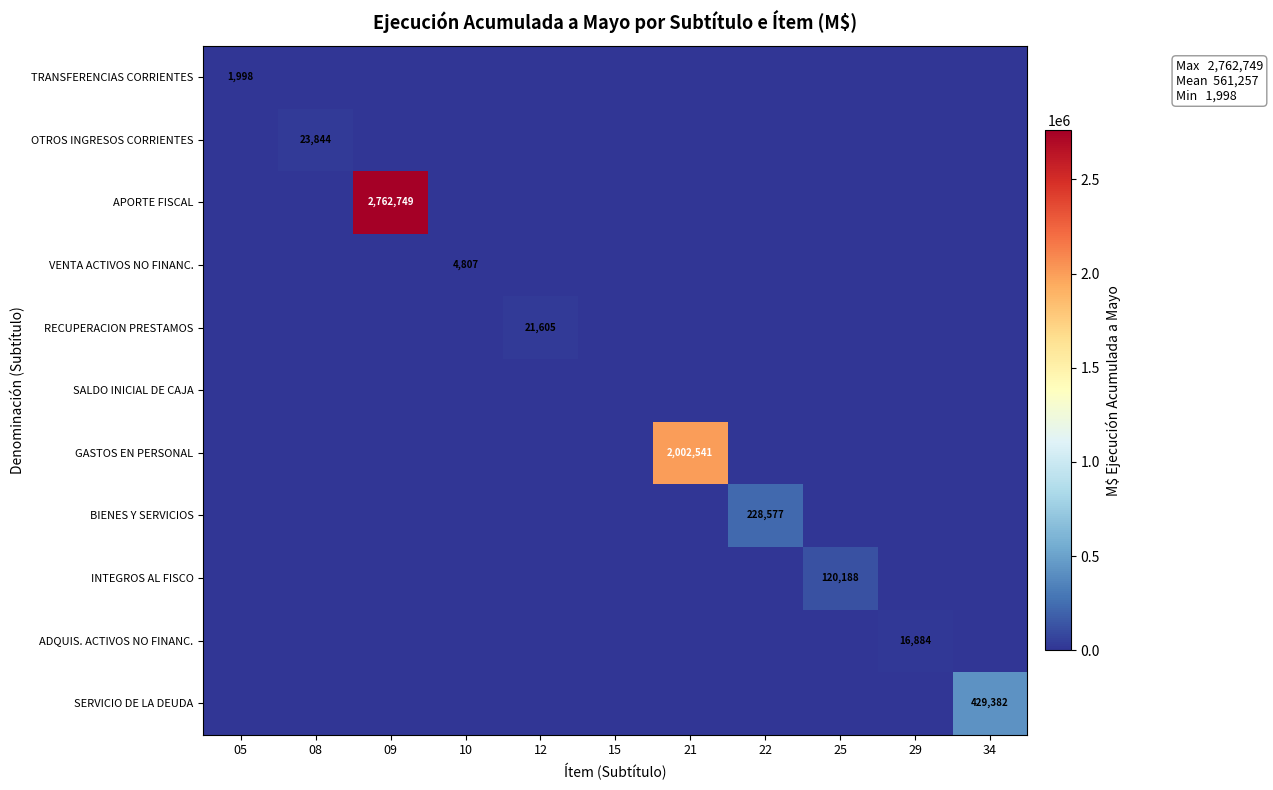

True or false: BIENES Y SERVICIOS has a value of 336537 at 22.

False